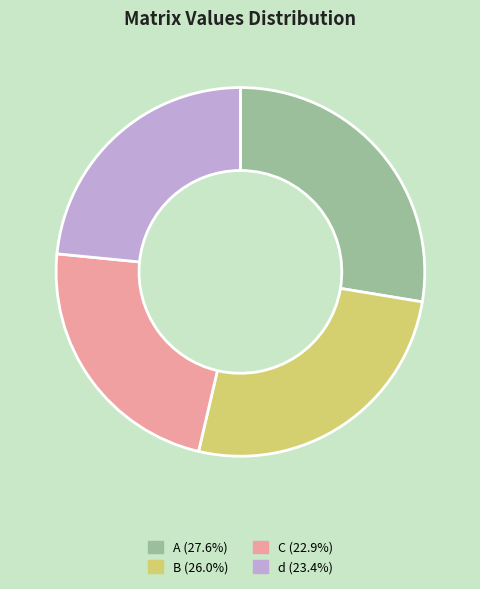

Count the number of slices in the pie.

4